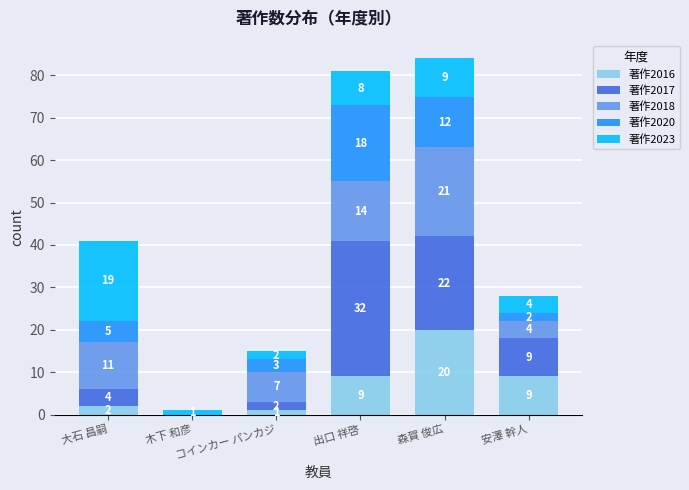

What are all the series names shown in the legend?

著作2016, 著作2017, 著作2018, 著作2020, 著作2023